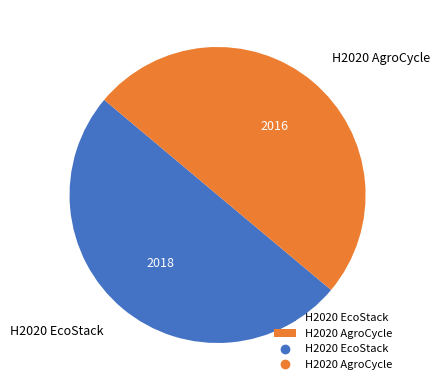

True or false: H2020 AgroCycle accounts for 64% of the total.

False